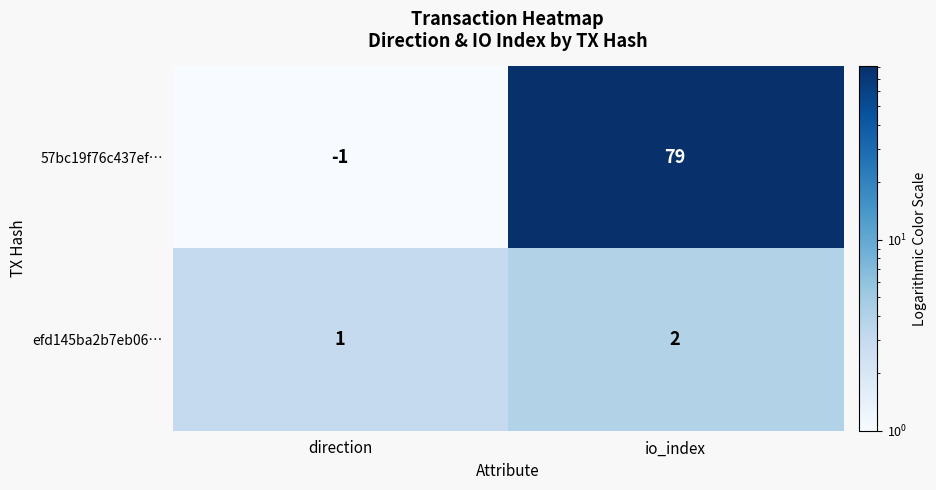

Where is 57bc19f76c437ef… nearest to the value 39?

direction